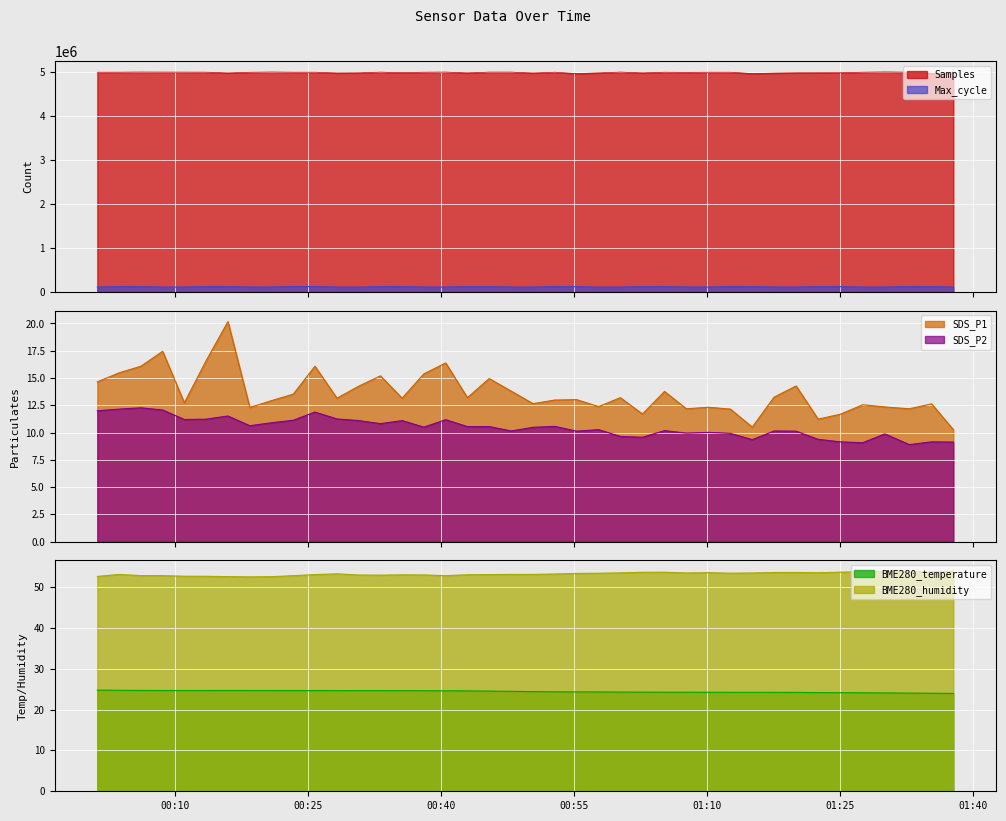

How many lines are shown in the chart?

6